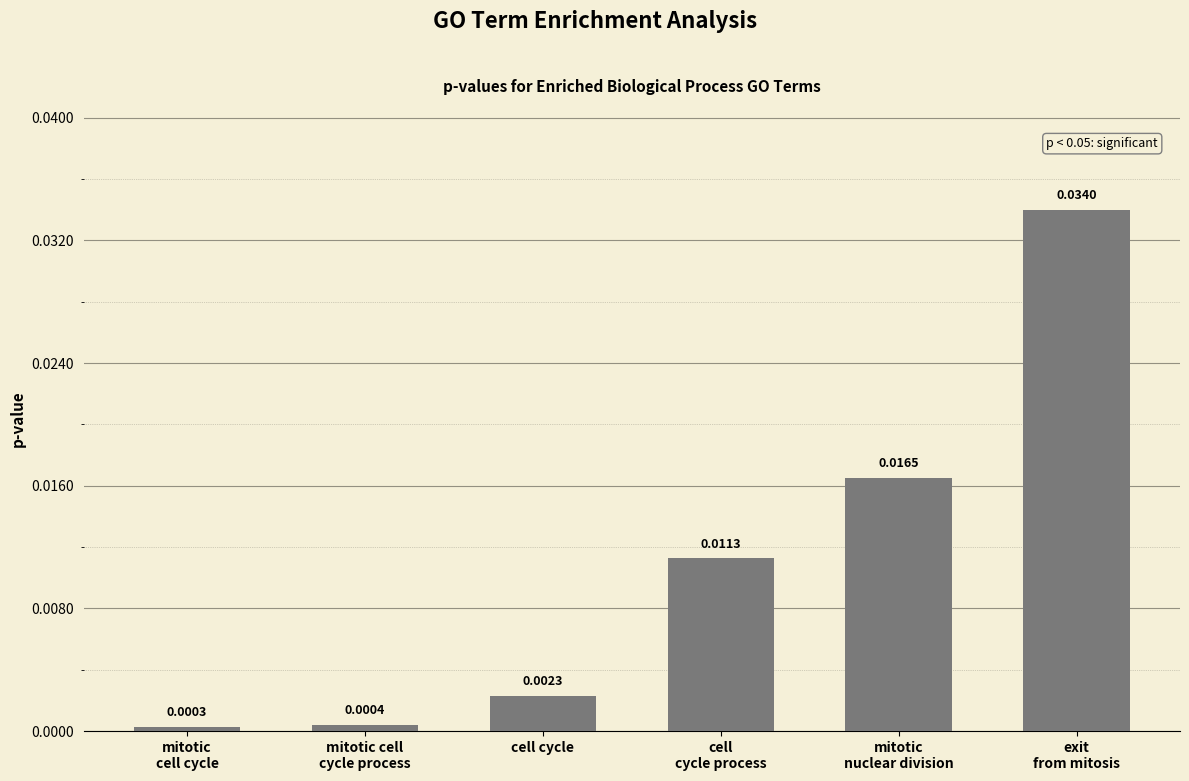

What is the label of the 3rd bar from the right?

cell
cycle process